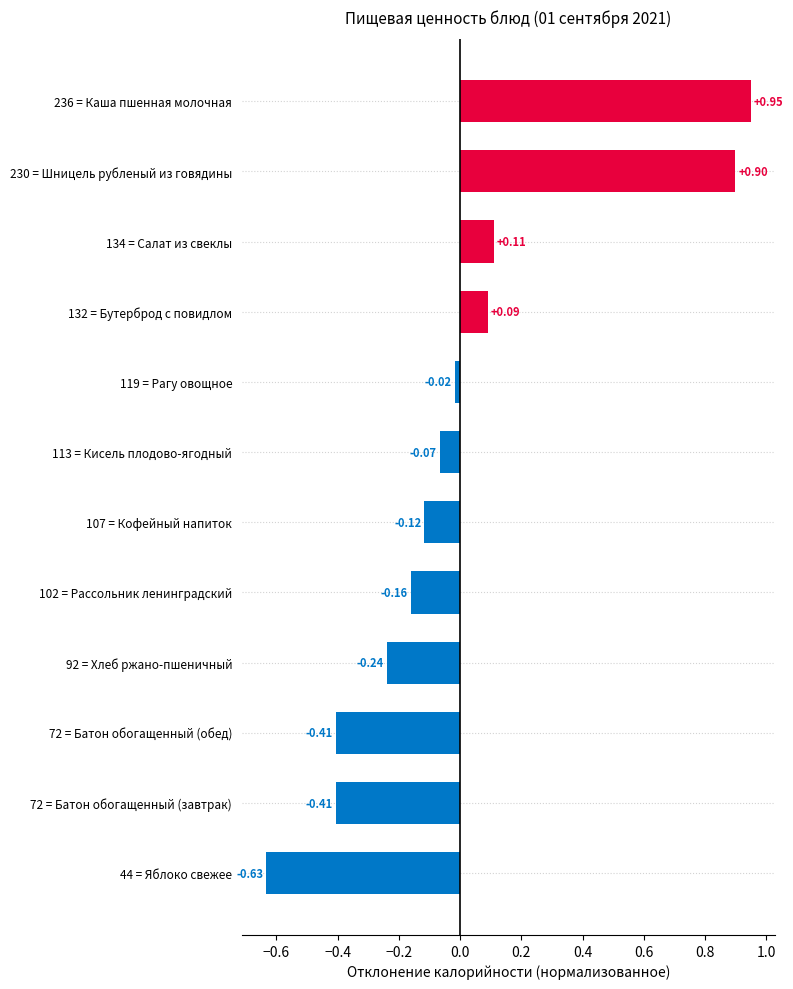

What is the difference between the values at 44 = Яблоко свежее and 107 = Кофейный напиток?

0.5